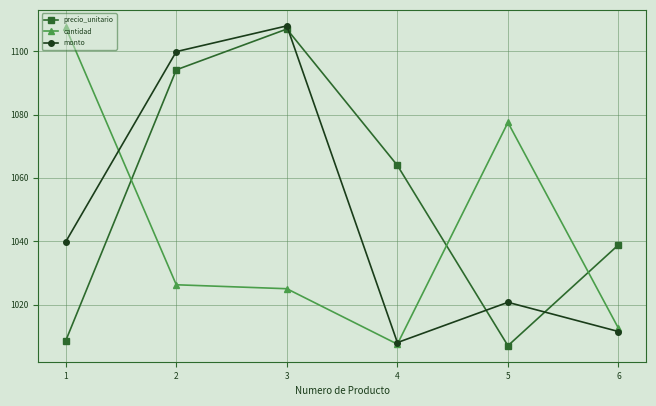

True or false: precio_unitario and monto cross at least once.

True